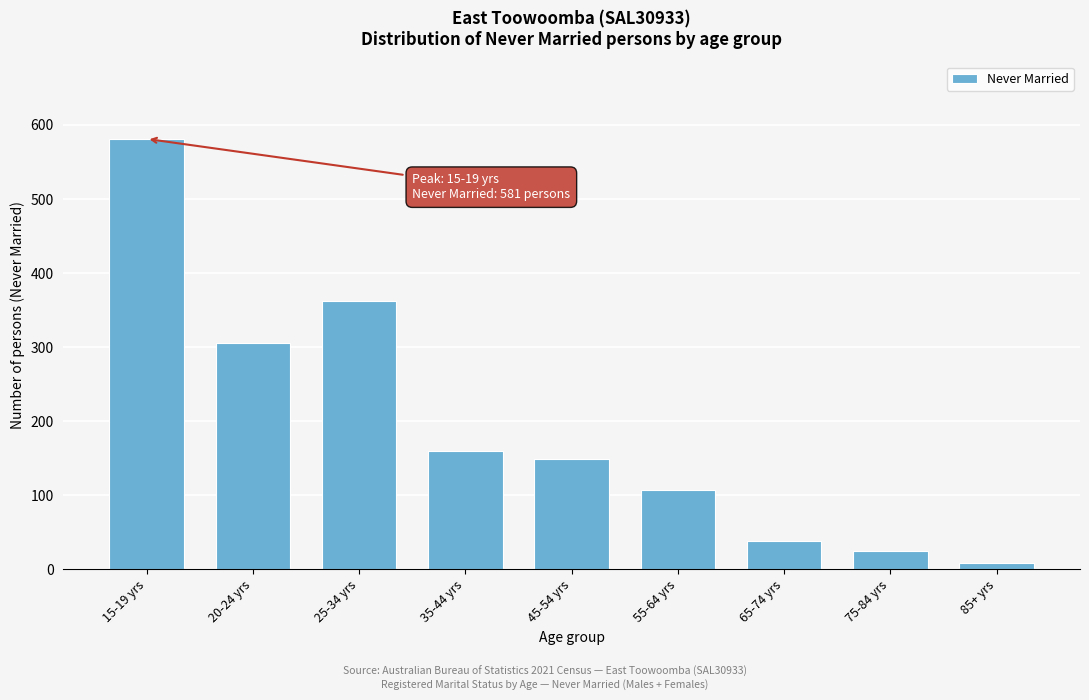

Reading left to right, extract all data points from this chart.

15-19 yrs=581	20-24 yrs=306	25-34 yrs=362	35-44 yrs=160	45-54 yrs=149	55-64 yrs=107	65-74 yrs=38	75-84 yrs=25	85+ yrs=8